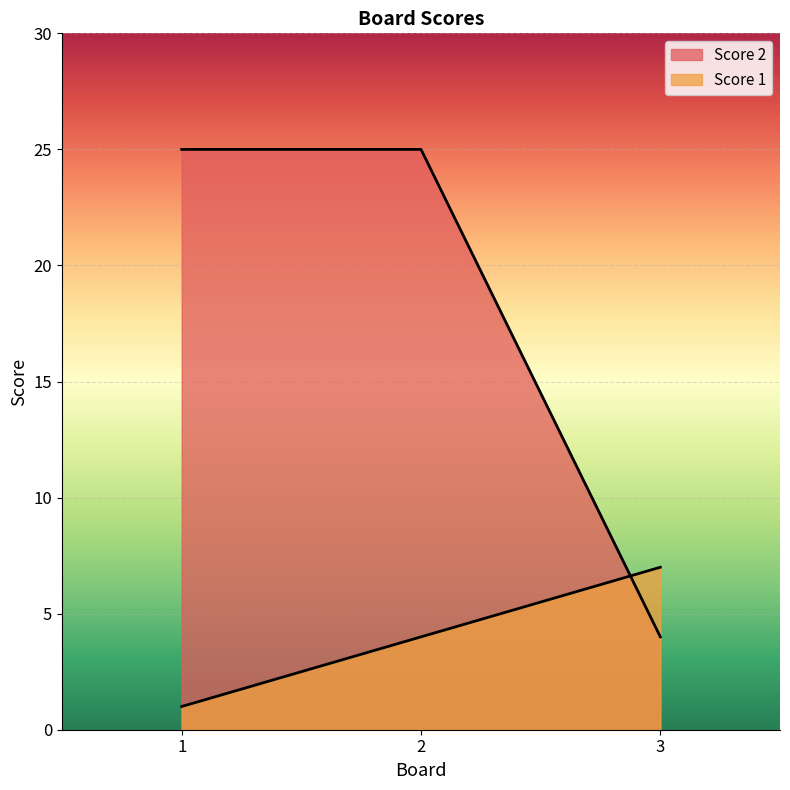

What is the value of the Score 2 point at the 2nd from the left?

25